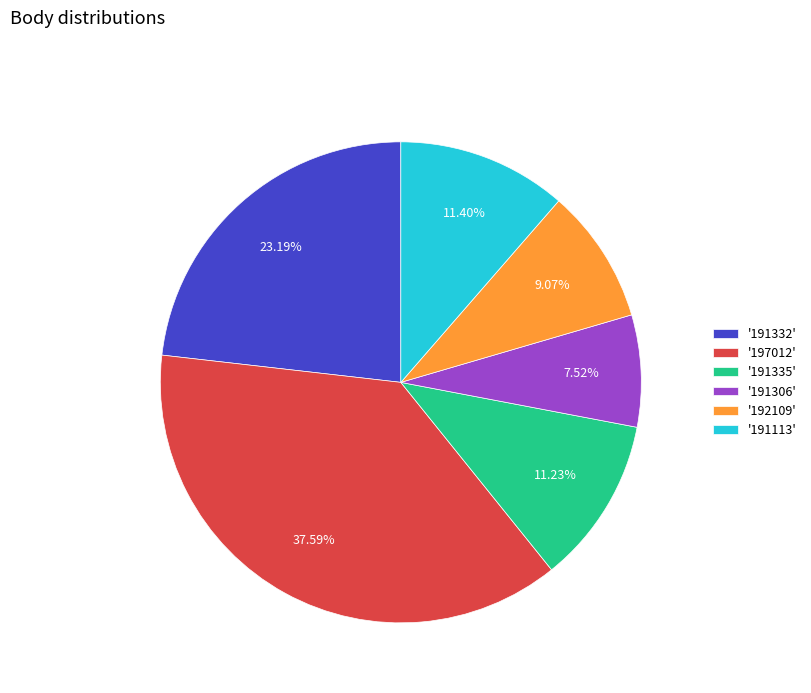

Is the sum of '191306' and '191113' greater than half?

No